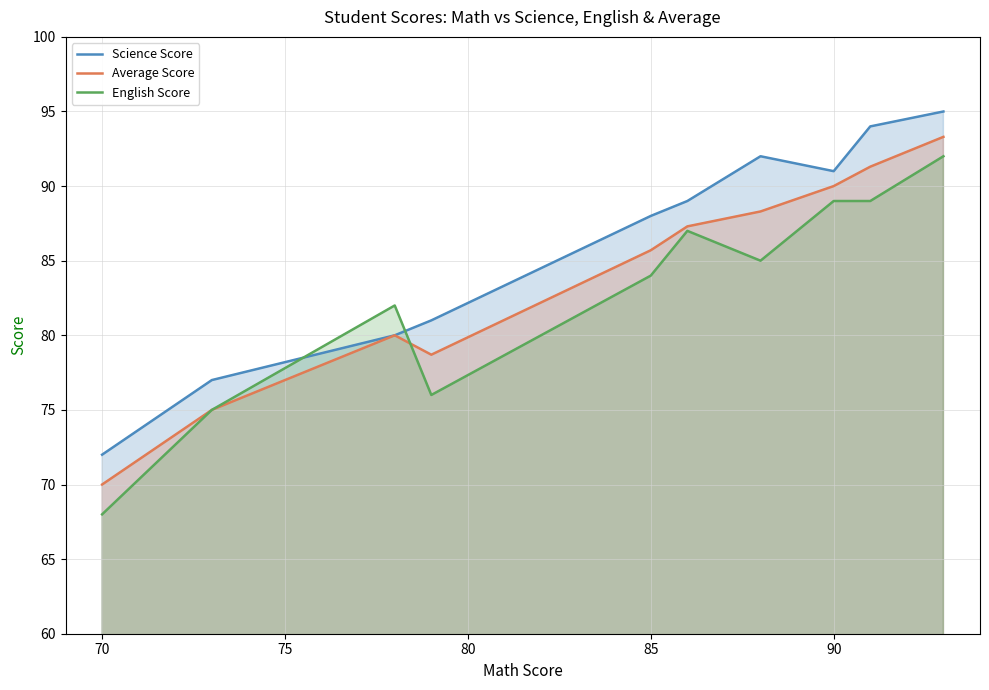

True or false: English Score and Science Score intersect in this chart.

True